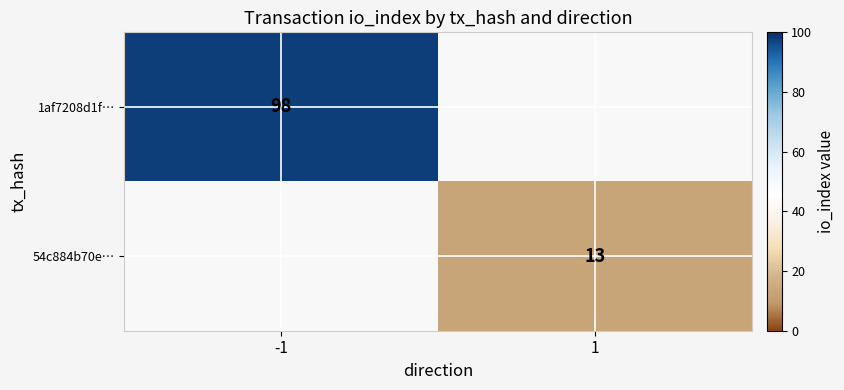

The 1af7208d1f… series shows 98 at -1. True or false?

True